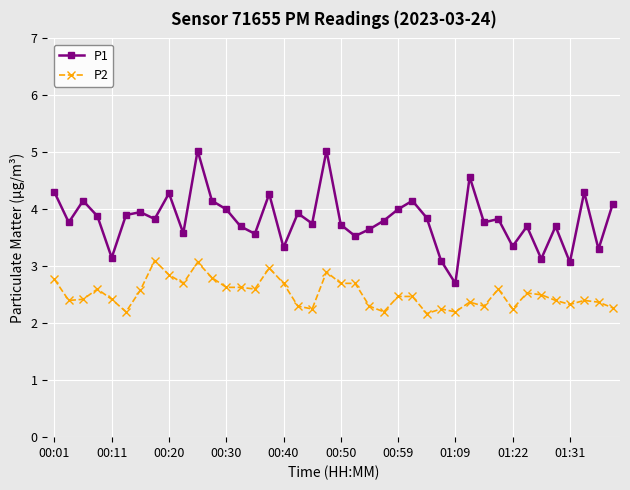

What is the average value of the P1 series?

3.8